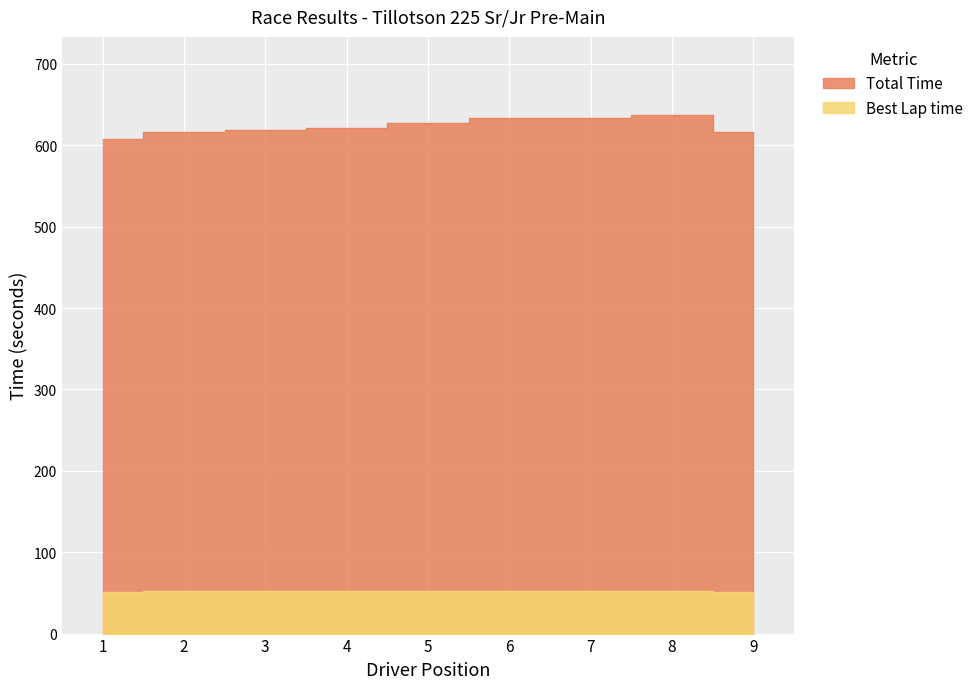

Rank the series by their average value, from highest to lowest.

Total Time, Best Lap time